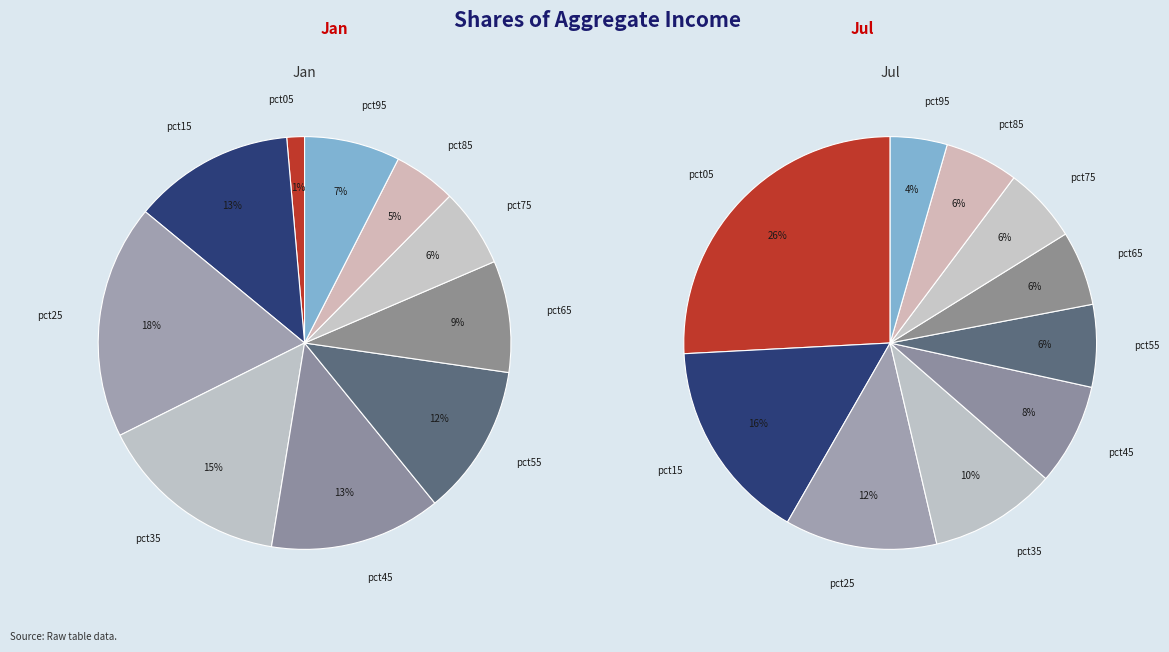

Which series has the widest spread of values?

values_jul